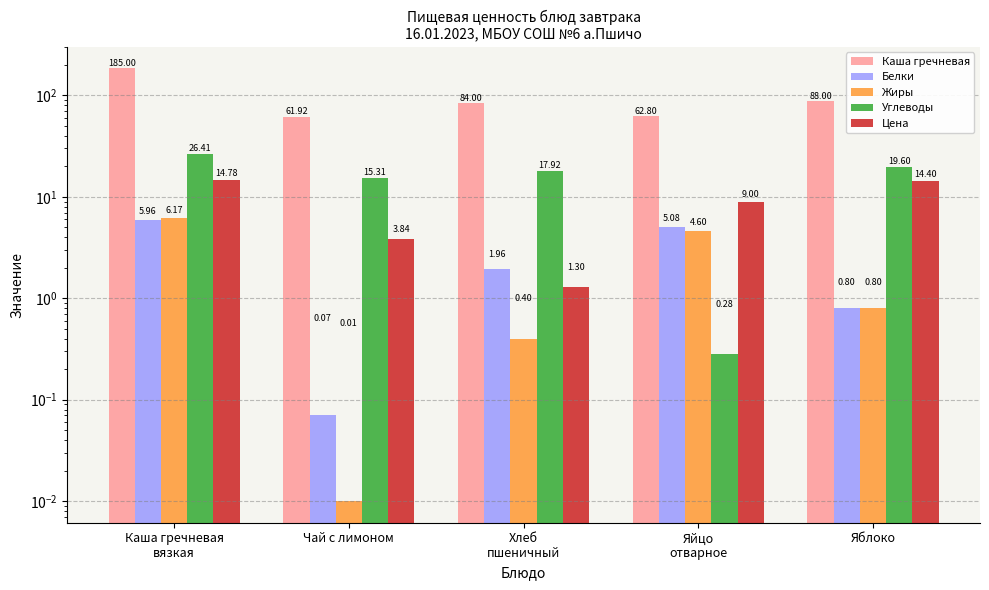

How many bars are there in each group?

5